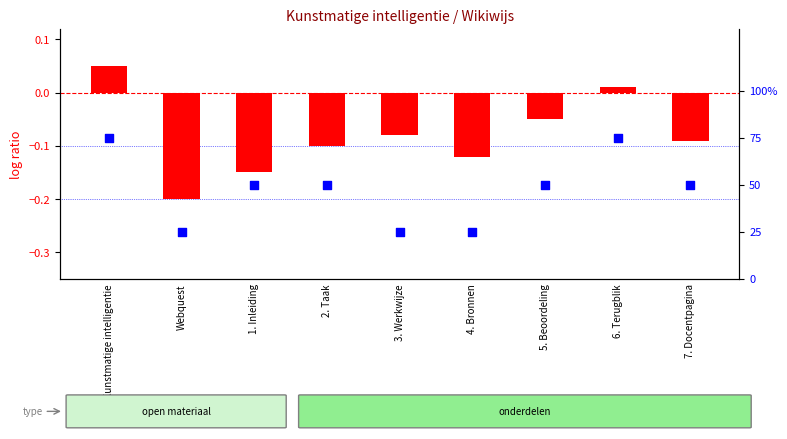

Is the value of log ratio at 7. Docentpagina greater than the value of percentile rank within the sample at 4. Bronnen?

No